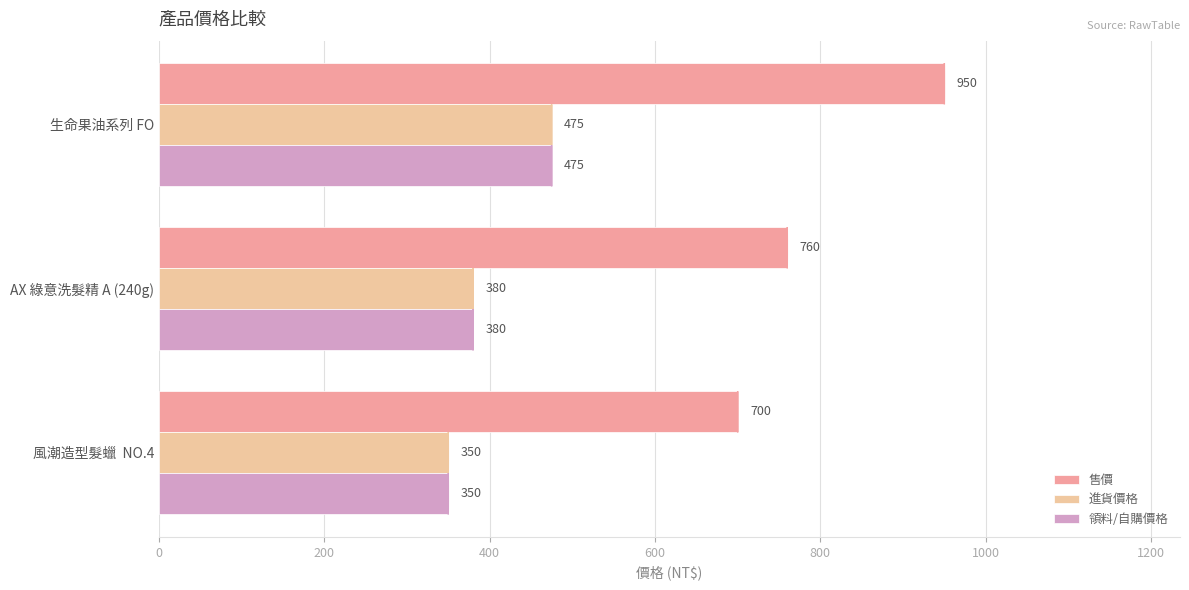

What is the maximum value shown in the chart?

950